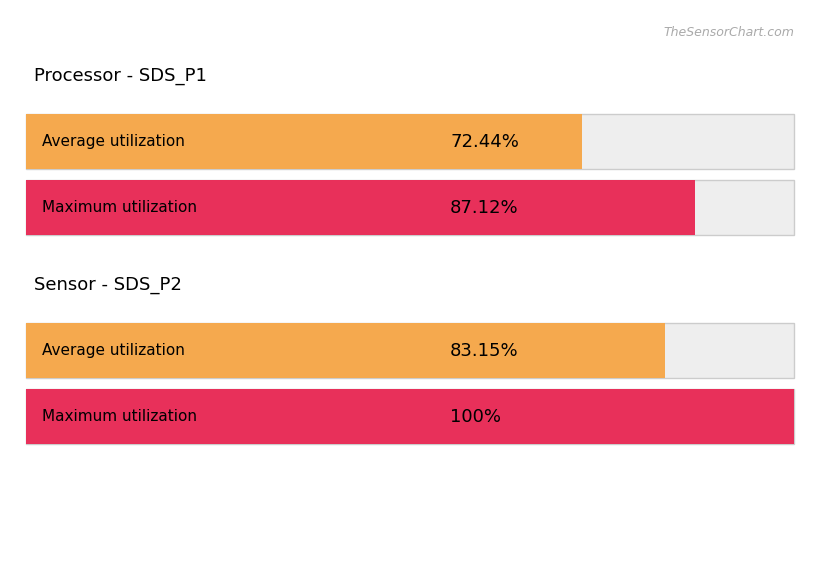

At which label does Maximum utilization first exceed 1?

SDS_P1